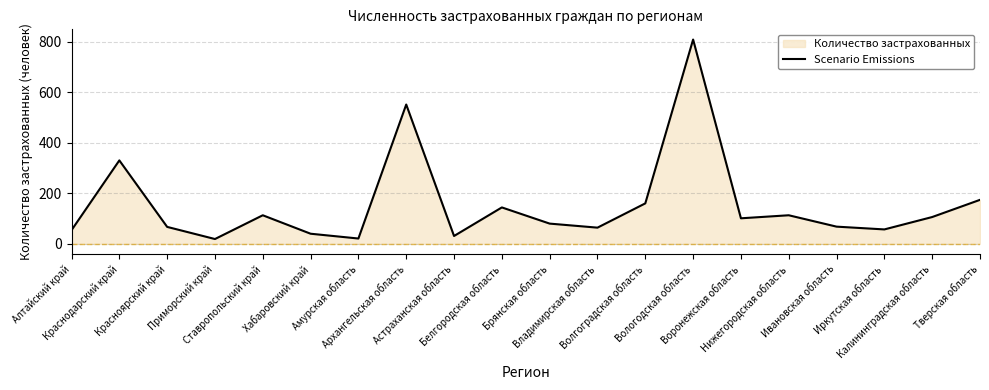

Rank the categories by value from lowest to highest.

Приморский край, Амурская область, Астраханская область, Хабаровский край, Алтайский край, Иркутская область, Владимирская область, Красноярский край, Ивановская область, Брянская область, Воронежская область, Калининградская область, Ставропольский край, Нижегородская область, Белгородская область, Волгоградская область, Тверская область, Краснодарский край, Архангельская область, Вологодская область